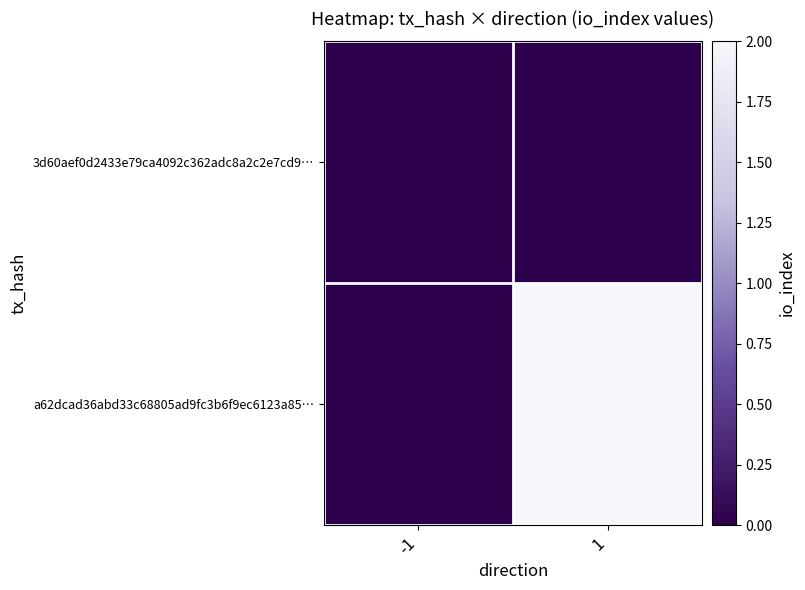

Reading right to left, list all the values displayed in this chart.

3d60aef0d2433e79ca4092c362adc8a2c2e7cd9…: 1=0	-1=0
a62dcad36abd33c68805ad9fc3b6f9ec6123a85…: 1=2	-1=0